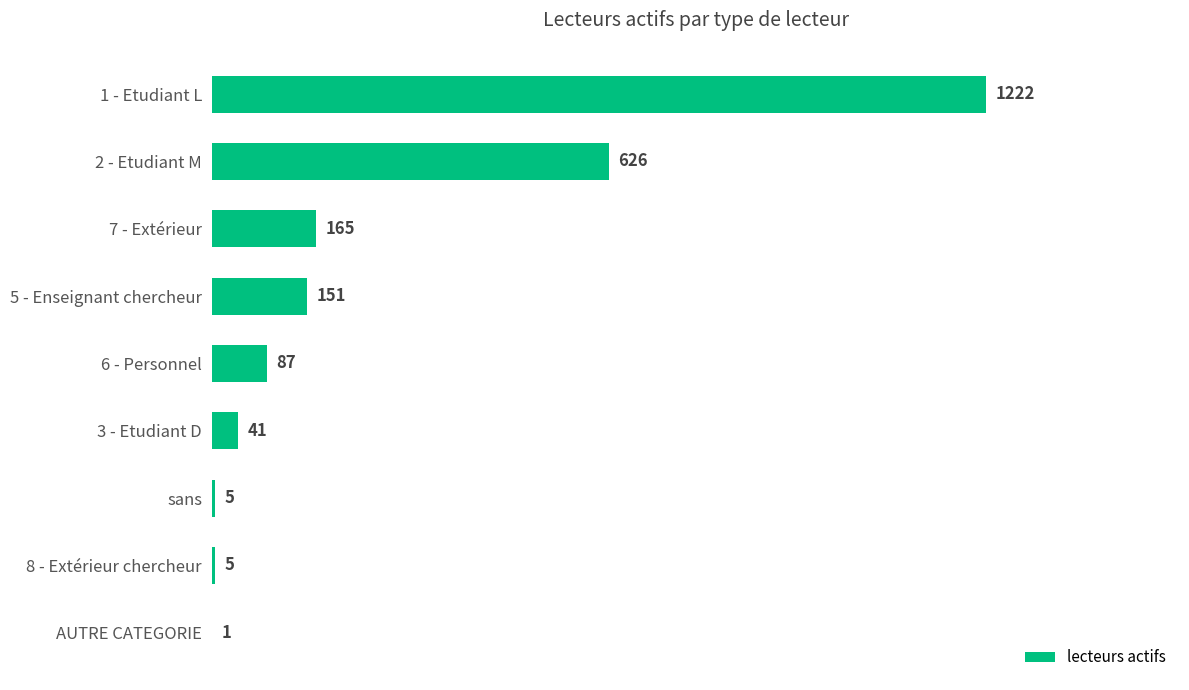

Are the bars horizontal?

Yes